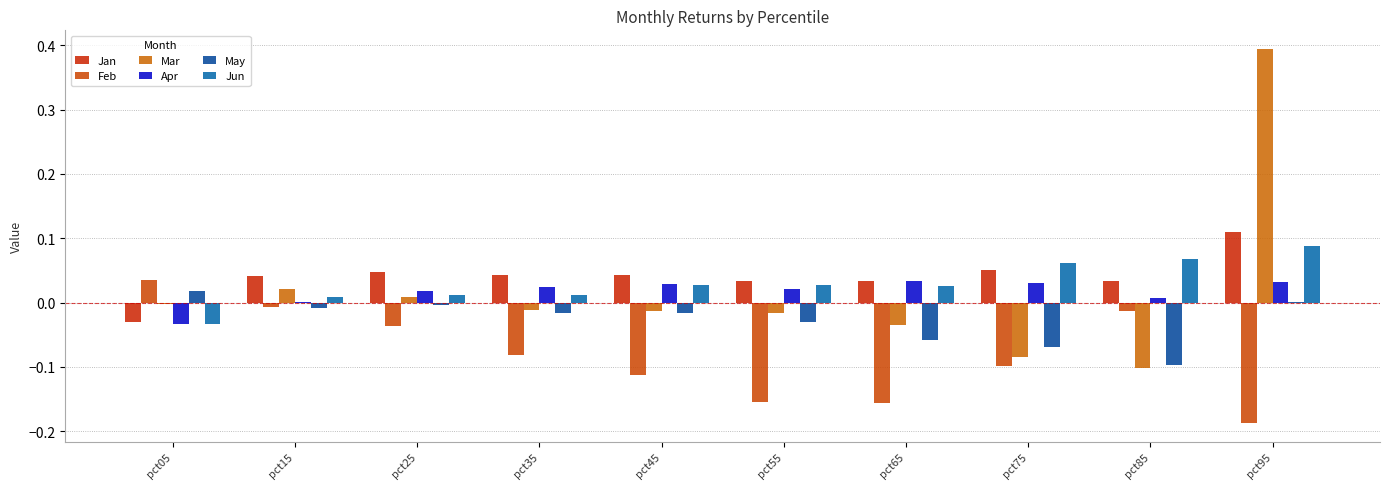

Reading left to right, list all the values displayed in this chart.

Jan: -0.0	0.0	0.0	0.0	0.0	0.0	0.0	0.1	0.0	0.1
Feb: 0.0	-0.0	-0.0	-0.1	-0.1	-0.2	-0.2	-0.1	-0.0	-0.2
Mar: -0.0	0.0	0.0	-0.0	-0.0	-0.0	-0.0	-0.1	-0.1	0.4
Apr: -0.0	0.0	0.0	0.0	0.0	0.0	0.0	0.0	0.0	0.0
May: 0.0	-0.0	-0.0	-0.0	-0.0	-0.0	-0.1	-0.1	-0.1	0.0
Jun: -0.0	0.0	0.0	0.0	0.0	0.0	0.0	0.1	0.1	0.1